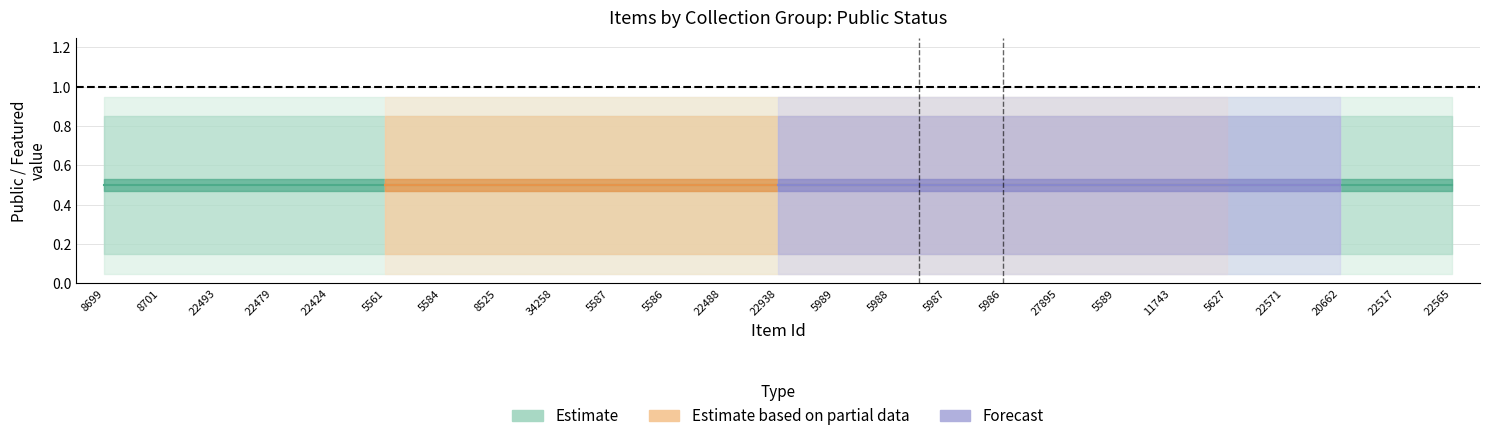

Which has a higher value, 22571 or 5987?

22571